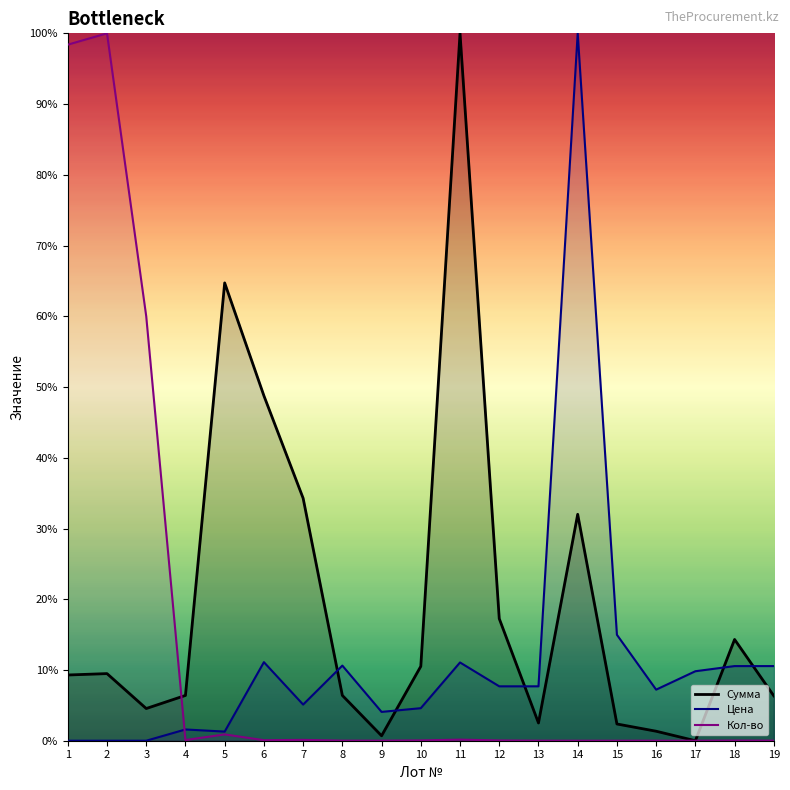

The value of Кол-во at 7 is 0.2. True or false?

False